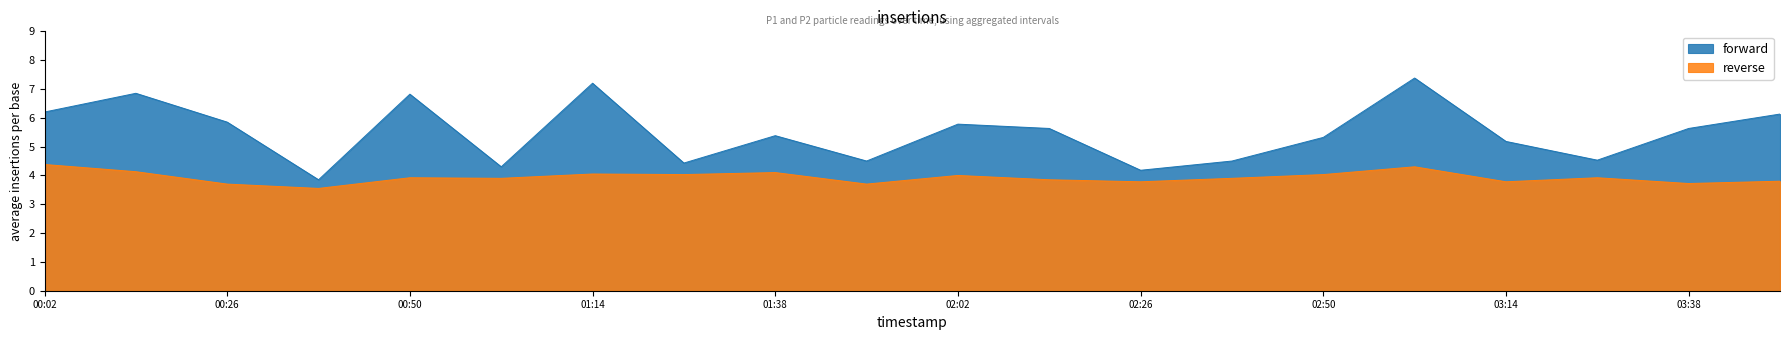

Count the number of data series in this chart.

2